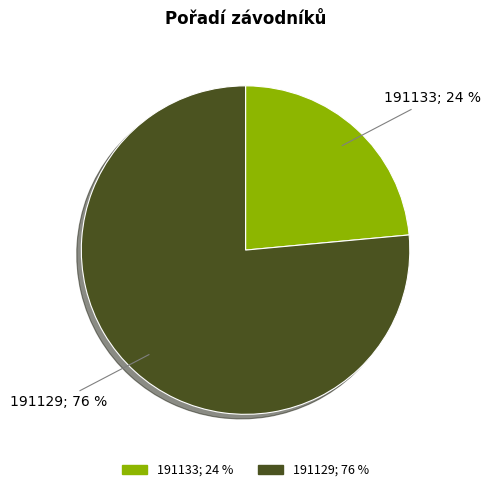

To the nearest percent, what is the combined percentage of 191133 and 191129?

100%